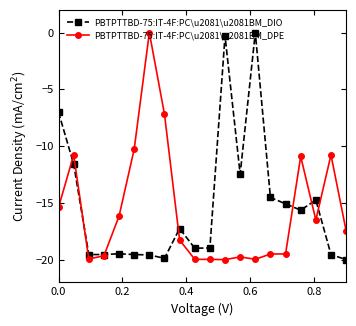

True or false: PBTPTTBD-75:IT-4F:PC\u2081\u2081BM_DIO has more than 1 interior local peaks.

True